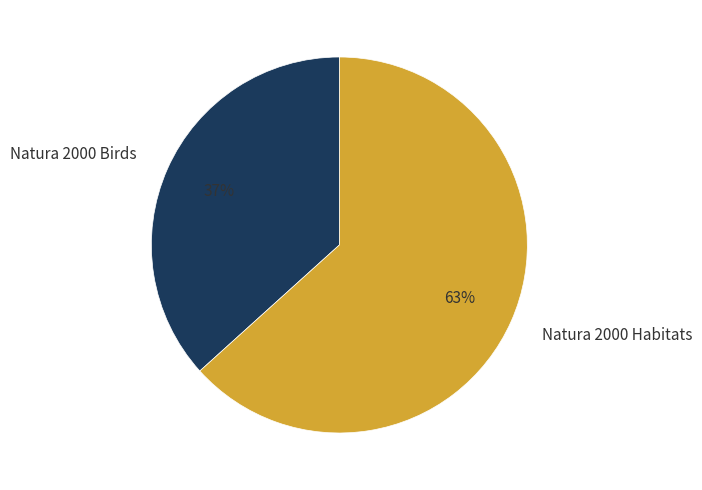

Is the sum of Natura 2000 Birds and Natura 2000 Habitats greater than half?

Yes